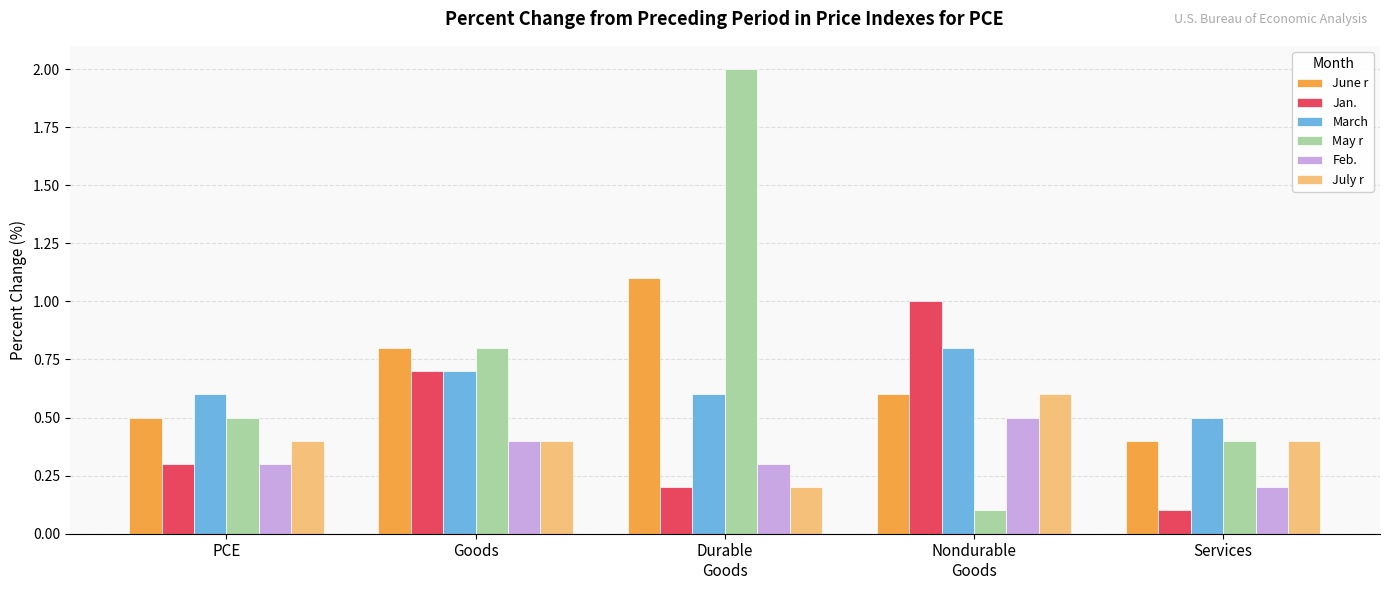

What is the difference between the maximum and minimum values in the July r series?

0.4